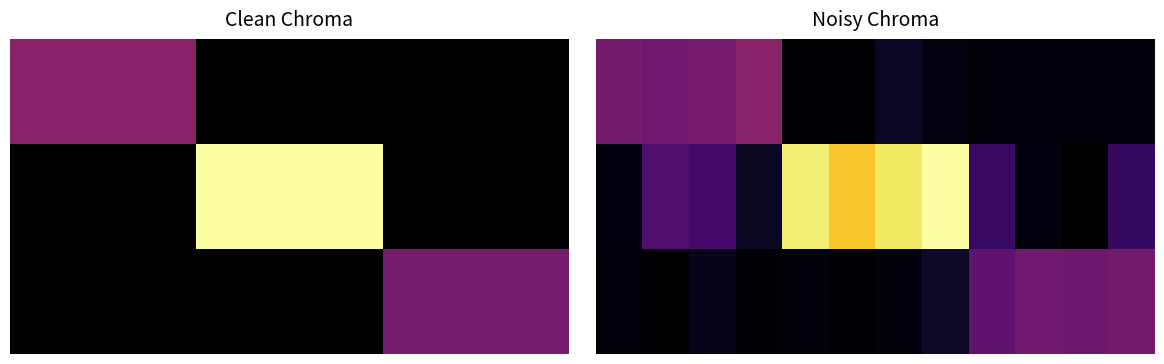

At which category is the sum across all series the highest?

7